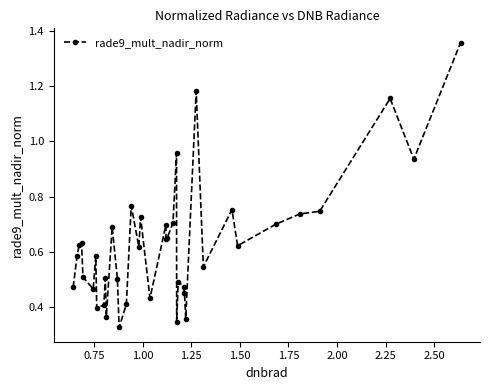

What is the sum of all values?

24.5